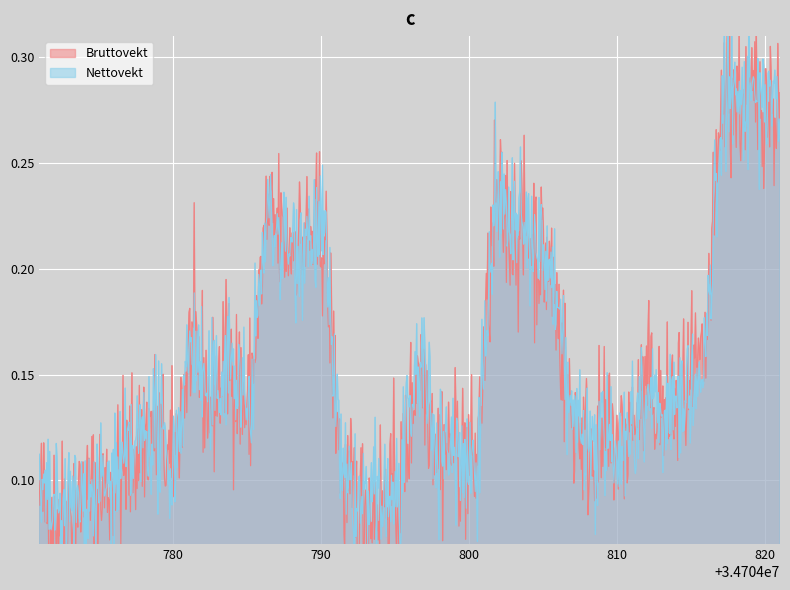

Between 34704780 and 34704795, which series saw the biggest shift?

Bruttovekt